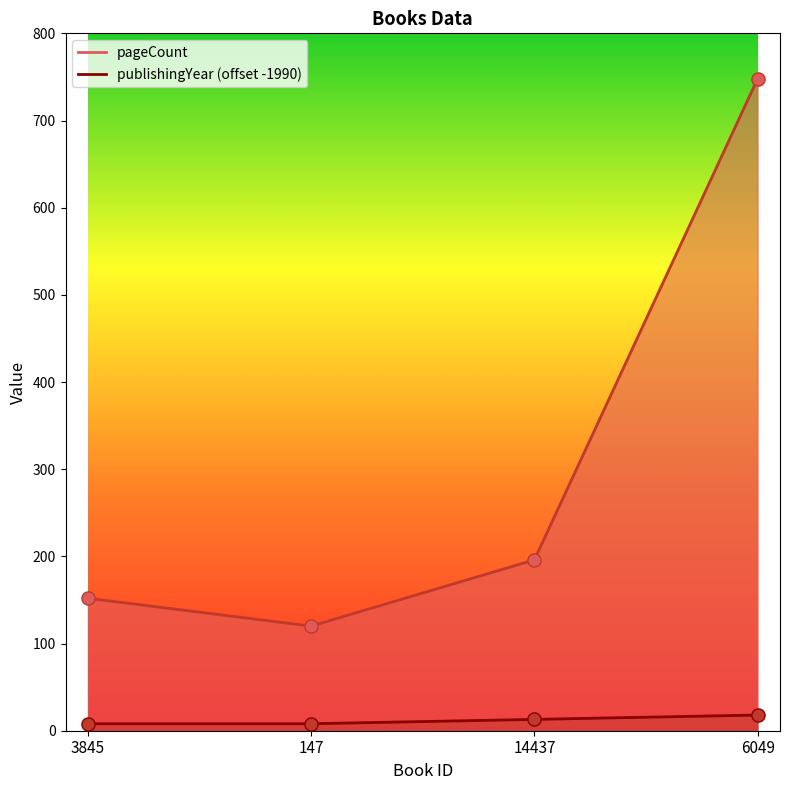

Which series contains the lowest Y value?

publishingYear